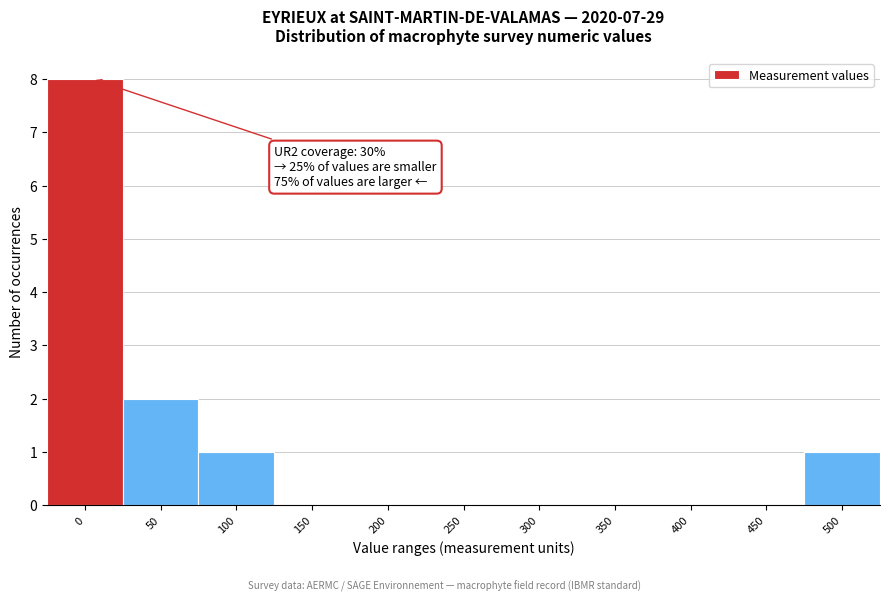

Reading left to right, transcribe all the data shown in this chart.

0=8	50=2	100=1	150=0	200=0	250=0	300=0	350=0	400=0	450=0	500=1